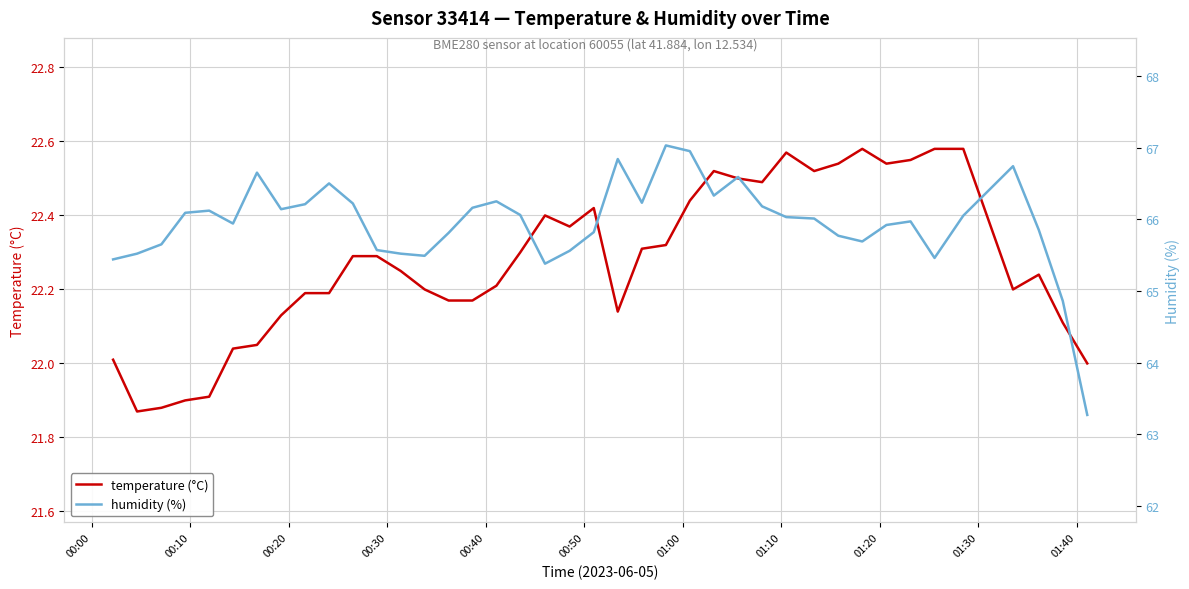

True or false: temperature (°C) and humidity (%) cross at least once.

False